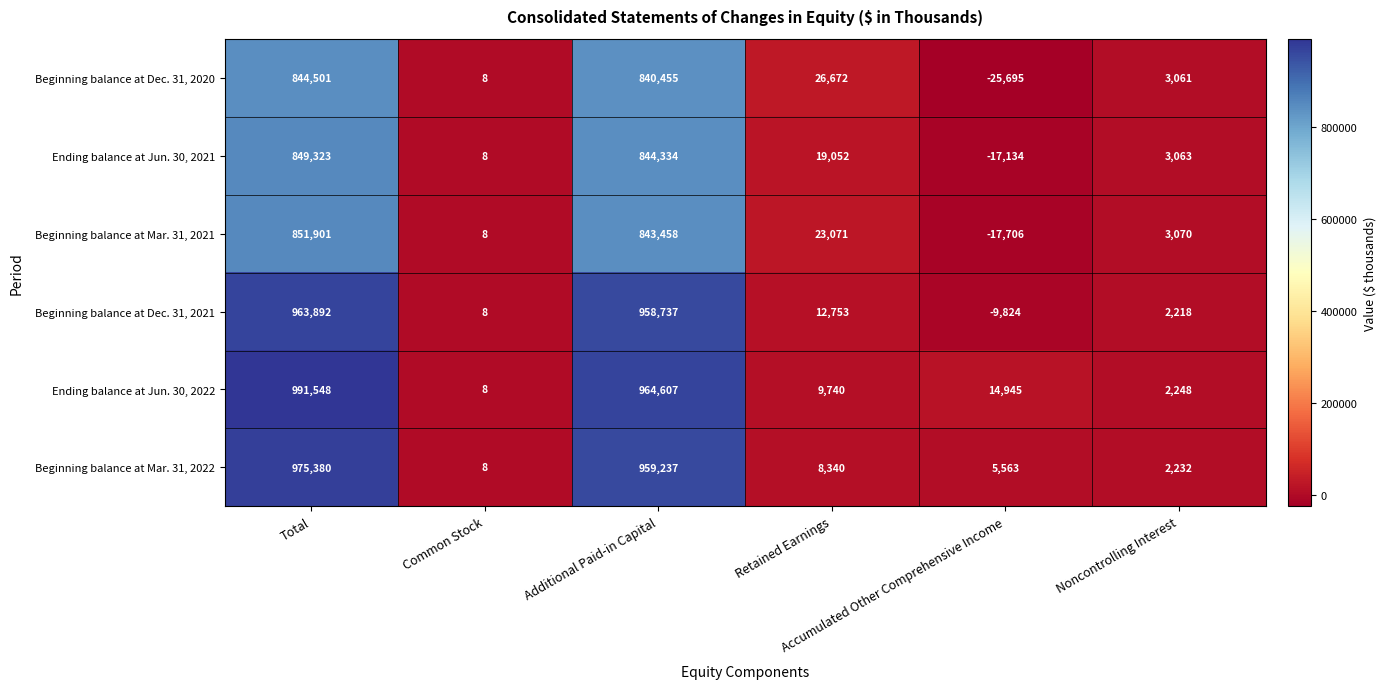

List the series in order of their peak value, lowest first.

Beginning balance at Dec. 31, 2020, Ending balance at Jun. 30, 2021, Beginning balance at Mar. 31, 2021, Beginning balance at Dec. 31, 2021, Beginning balance at Mar. 31, 2022, Ending balance at Jun. 30, 2022